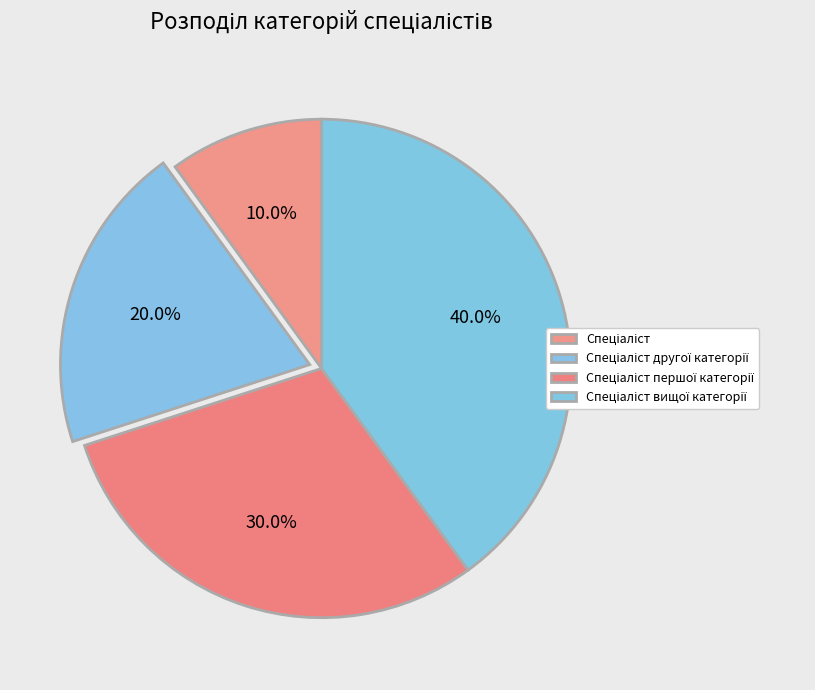

To the nearest percent, what is the average slice percentage?

25%